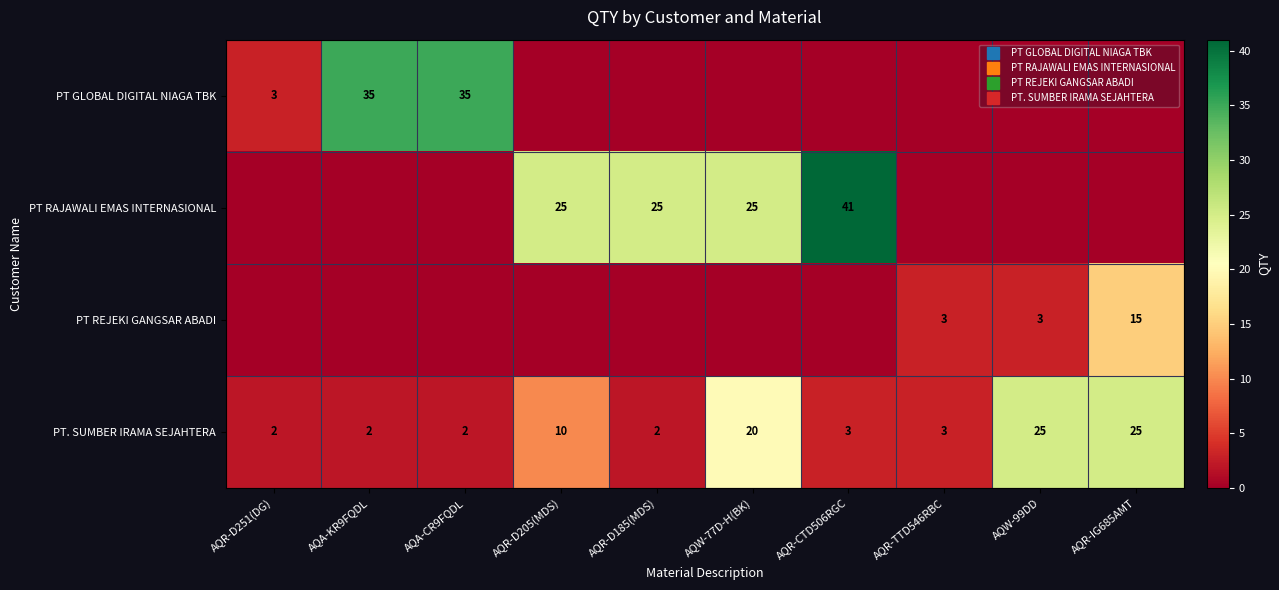

Rank the series by their maximum value, from highest to lowest.

PT RAJAWALI EMAS INTERNASIONAL, PT GLOBAL DIGITAL NIAGA TBK, PT. SUMBER IRAMA SEJAHTERA, PT REJEKI GANGSAR ABADI